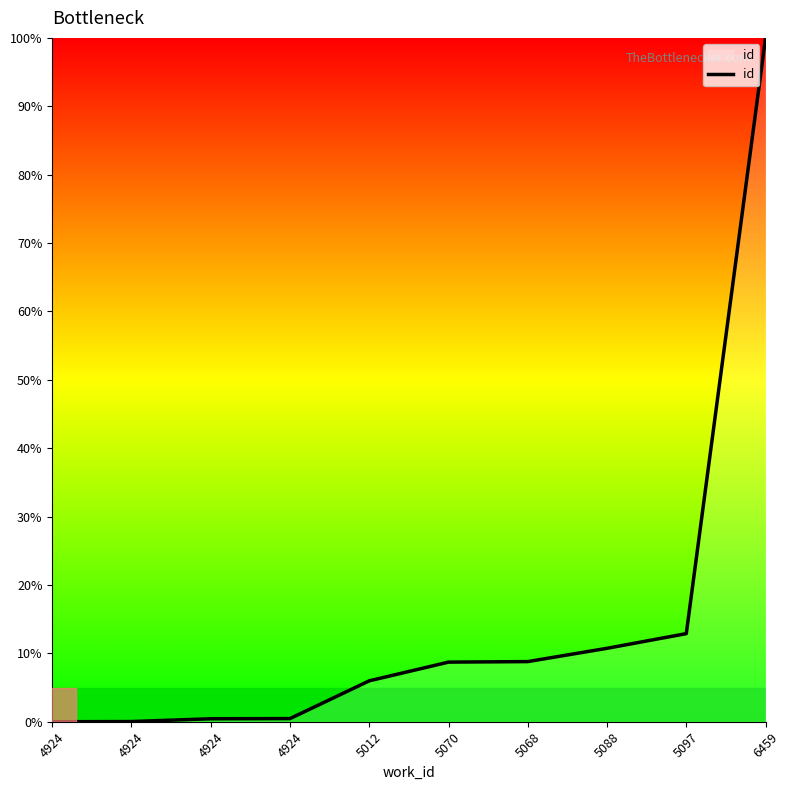

True or false: the data shows 100.0 at 6459.

True